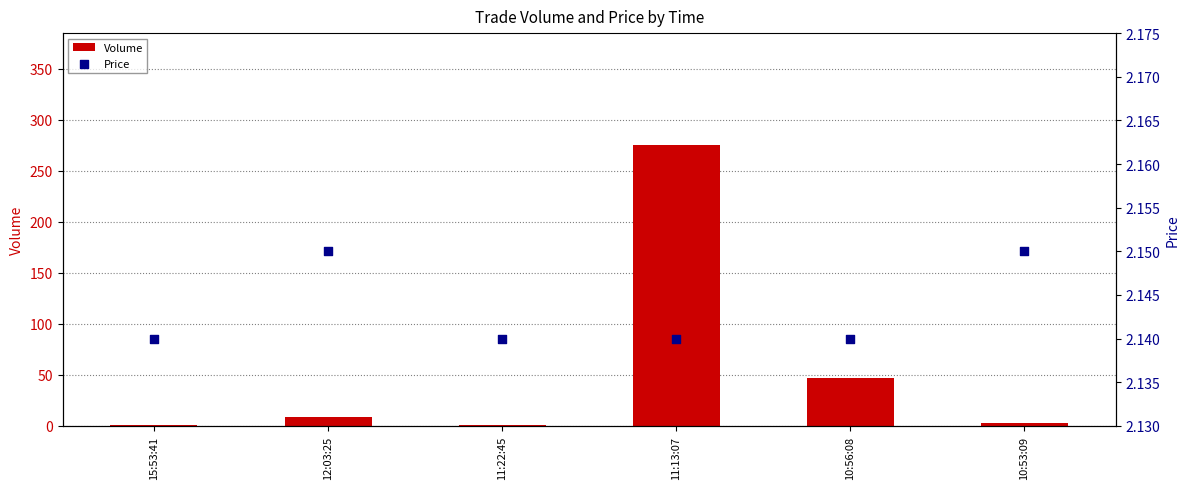

Which series reaches the minimum Y coordinate?

Volume